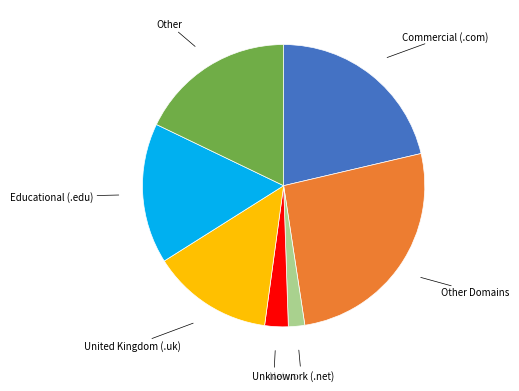

Approximately how many times larger is the value at Other compared to Network (.net)?

9.5